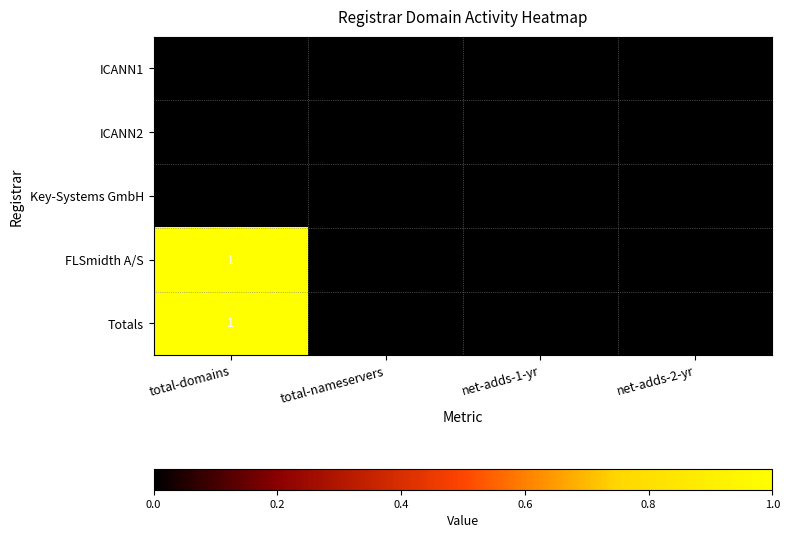

At which category is the sum across all series the highest?

total-domains